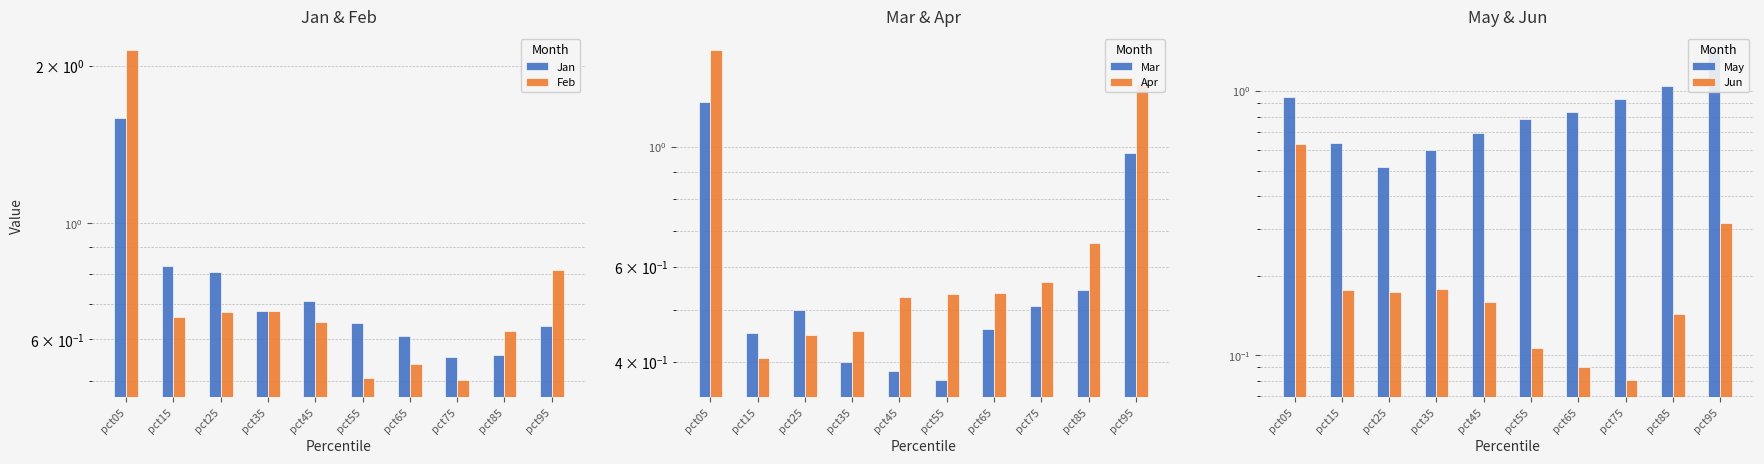

What is the value of the Feb bar at the 6th from the left?

0.5